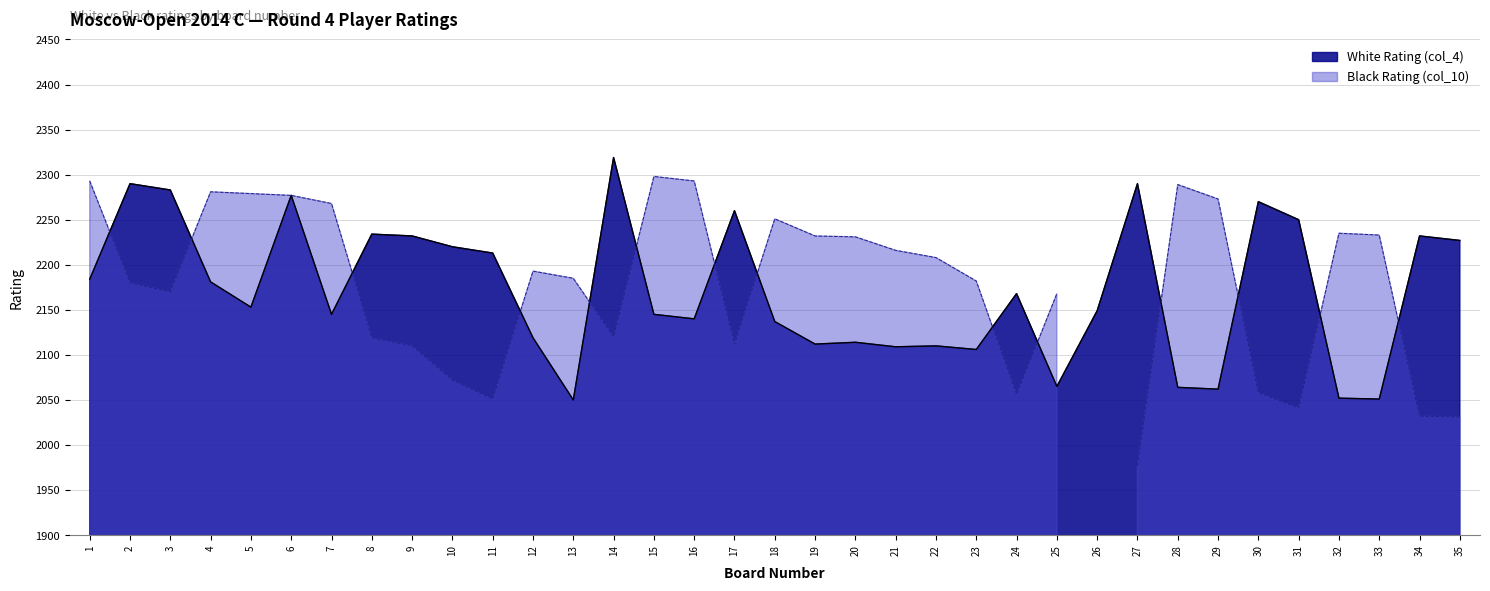

Which label corresponds to the smallest value in the chart?

13